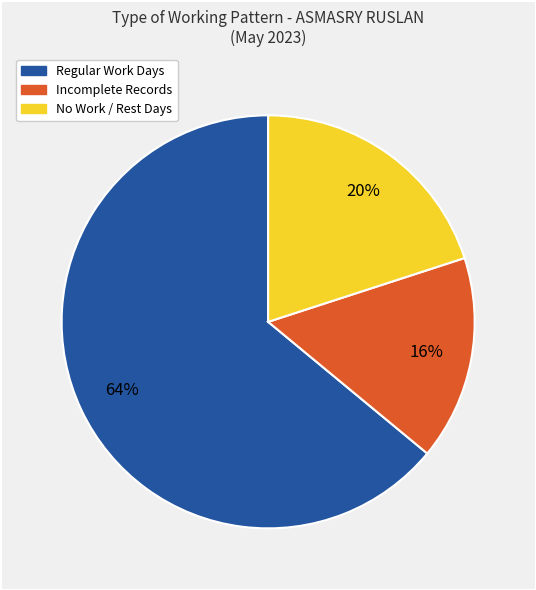

Is there a majority slice in this chart?

Yes